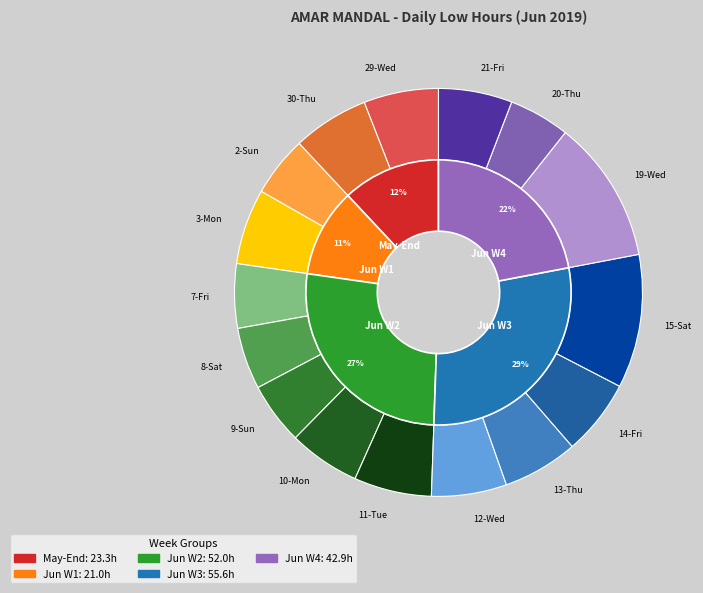

Which has a higher value, 15-Sat or 9-Sun?

15-Sat